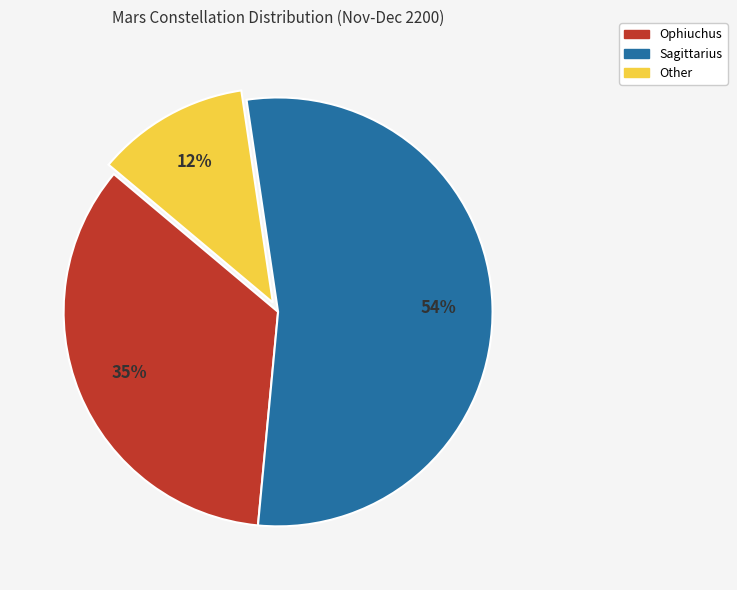

Rank the categories by value from lowest to highest.

Other, Ophiuchus, Sagittarius